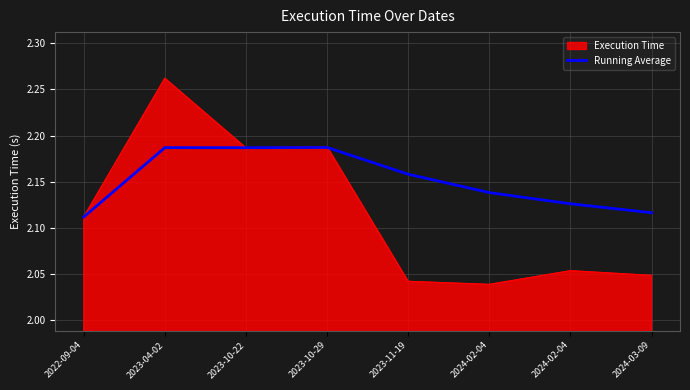

What are all the series names shown in the legend?

Execution Time, Running Average